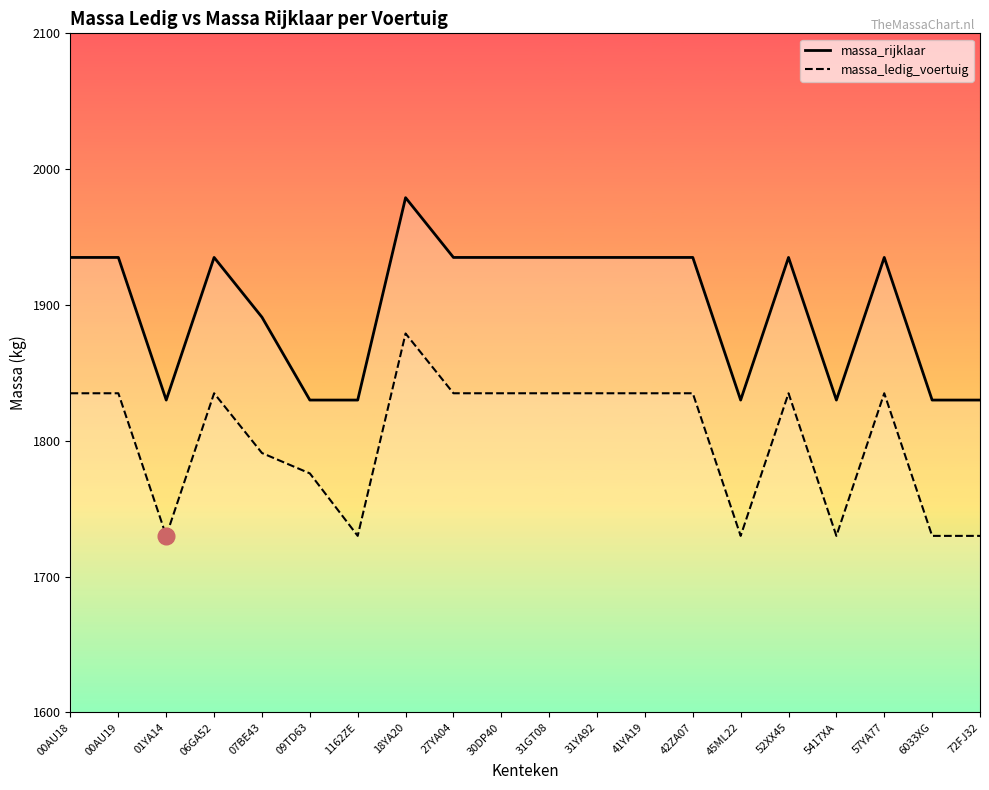

True or false: massa_ledig_voertuig and massa_rijklaar cross at least once.

False